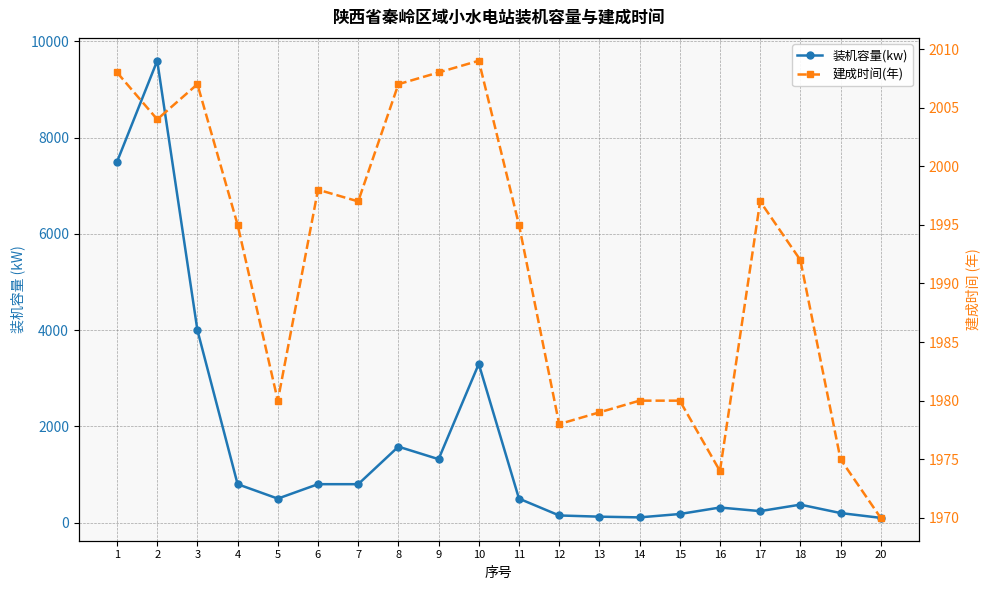

Where do 装机容量(kw) and 建成时间(年) first cross each other?

3 and 4